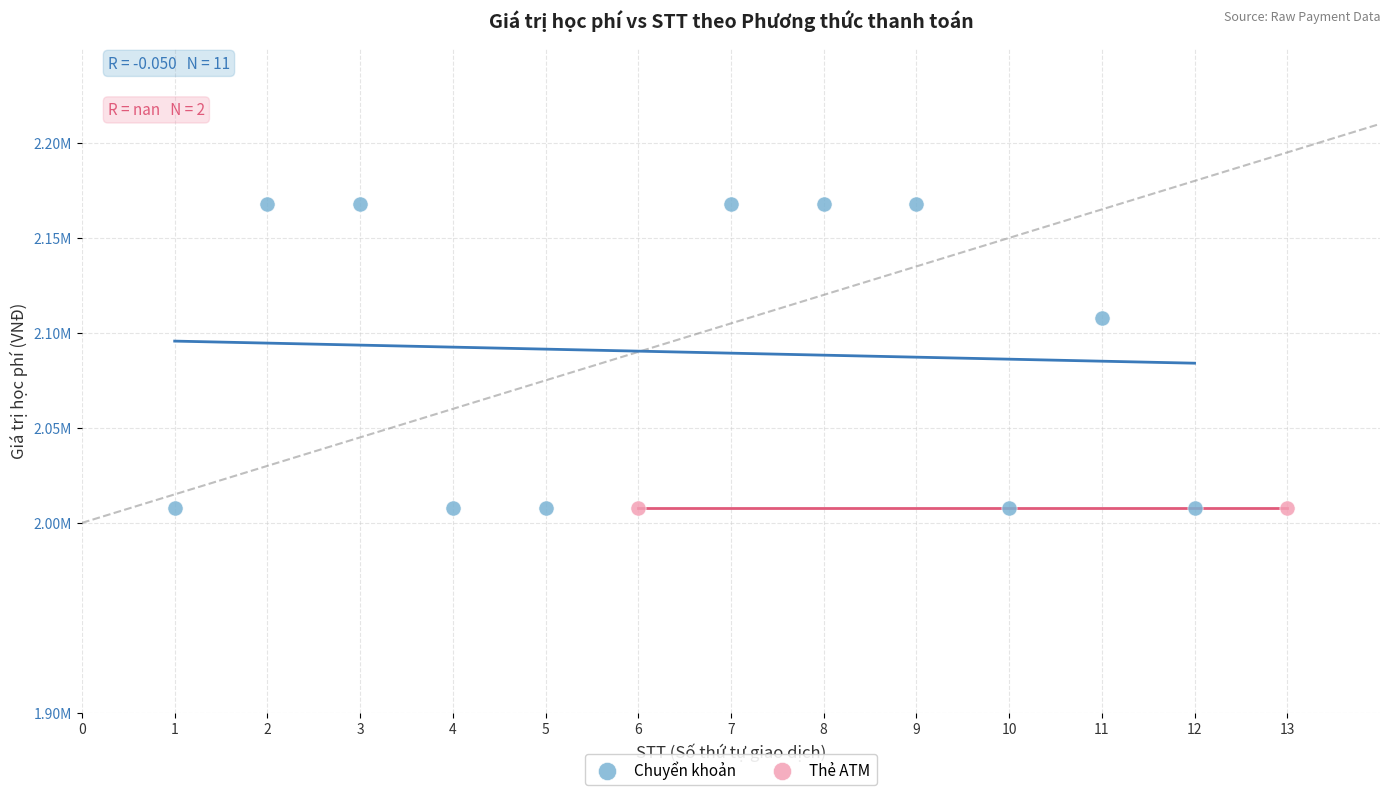

What are all the series names shown in the legend?

Chuyển khoản, Thẻ ATM